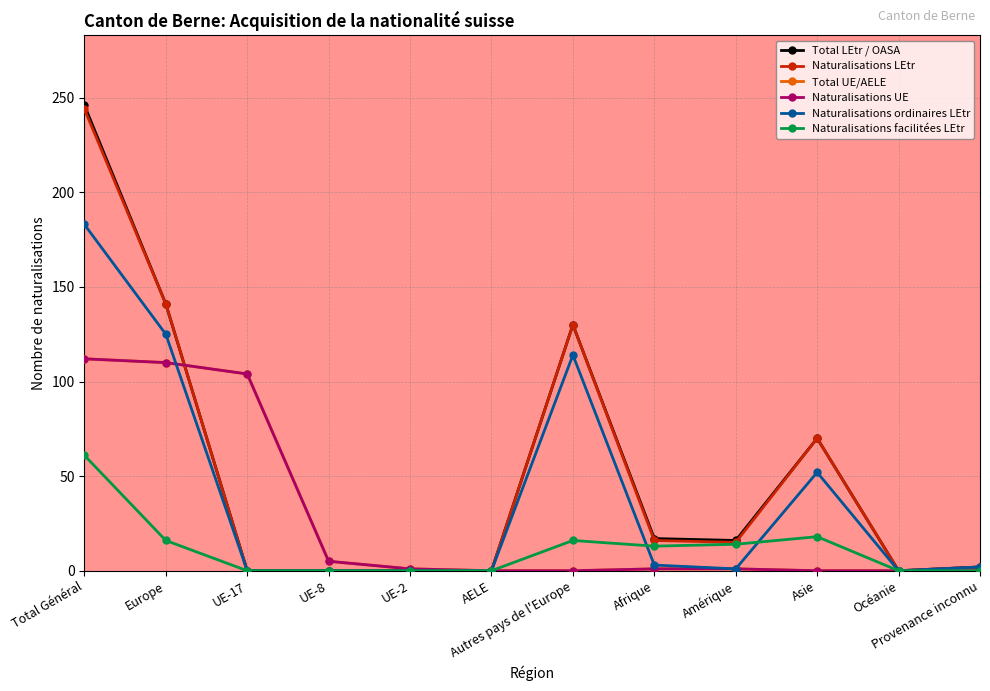

At which category is the sum across all series the highest?

Total Général